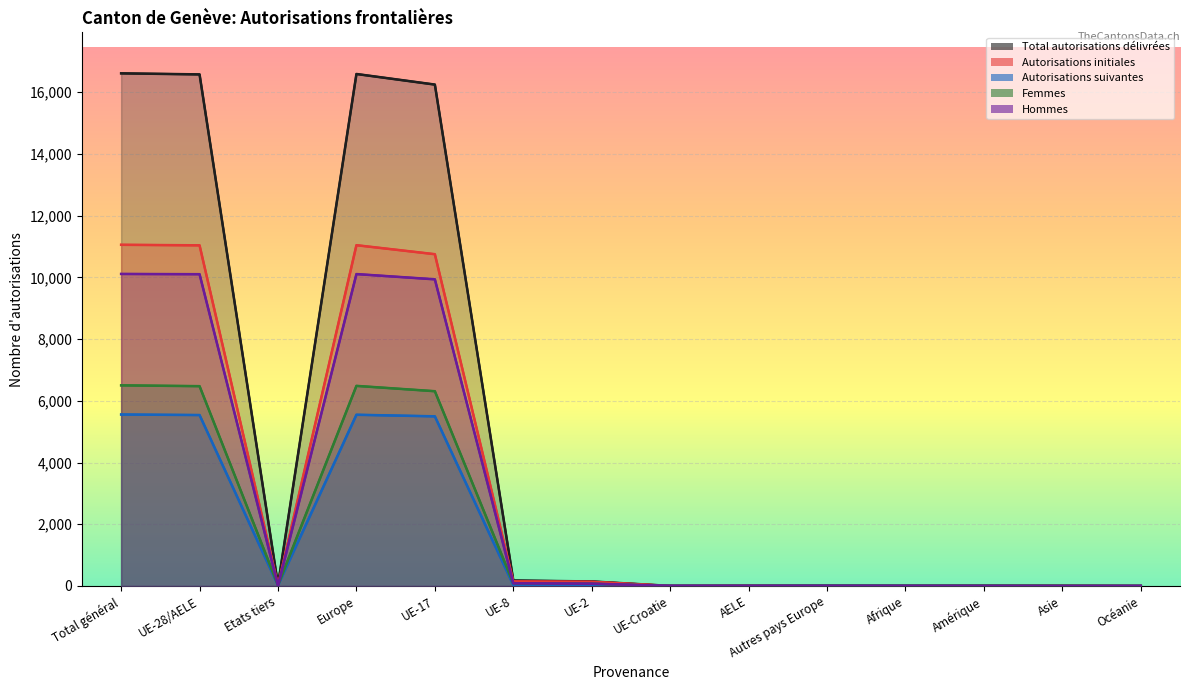

How many values in the Autorisations suivantes series are below 12?

7